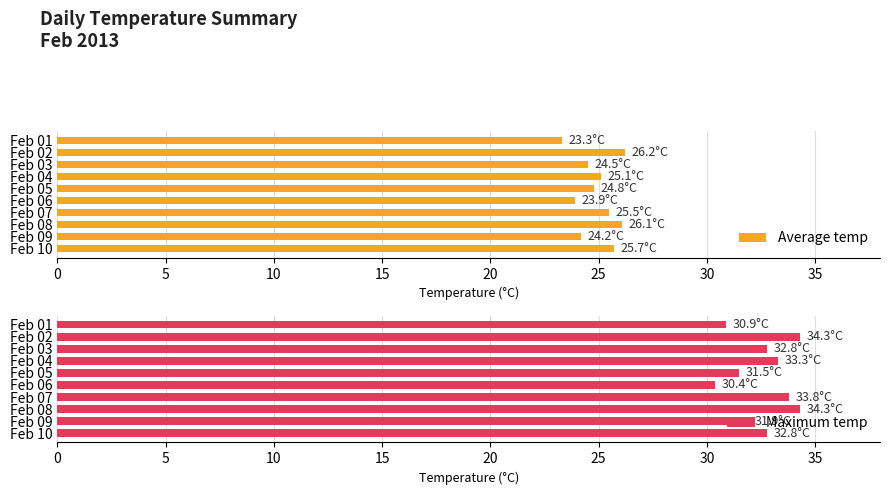

How many series are shown in this chart?

2